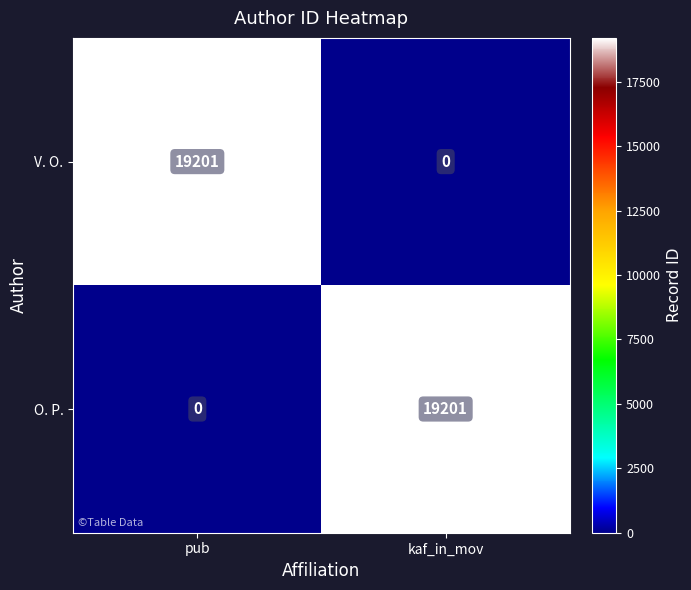

What is the greatest value displayed?

19201